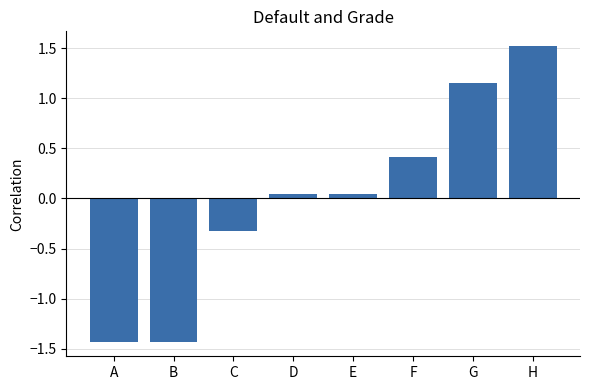

Which has a higher value, H or A?

H